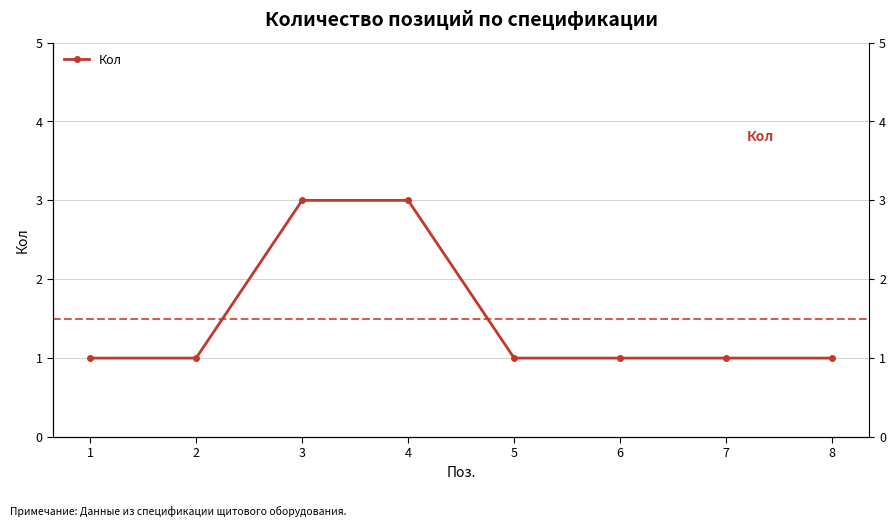

List the labels in order of value, largest first.

3, 4, 1, 2, 5, 6, 7, 8